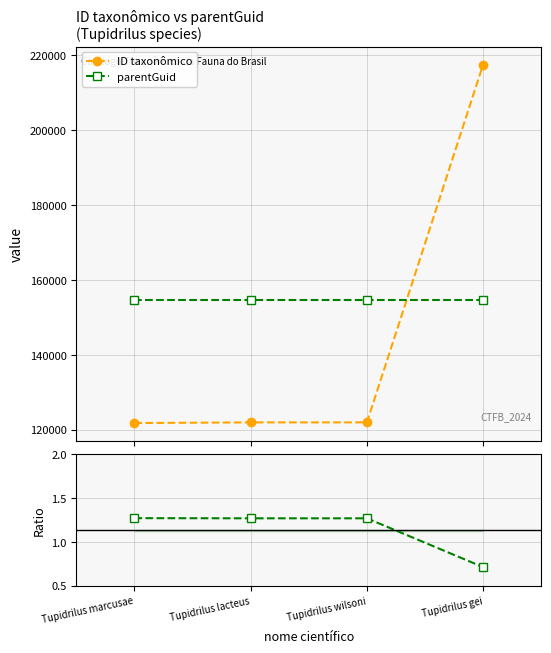

At which category is the sum across all series the highest?

Tupidrilus gei